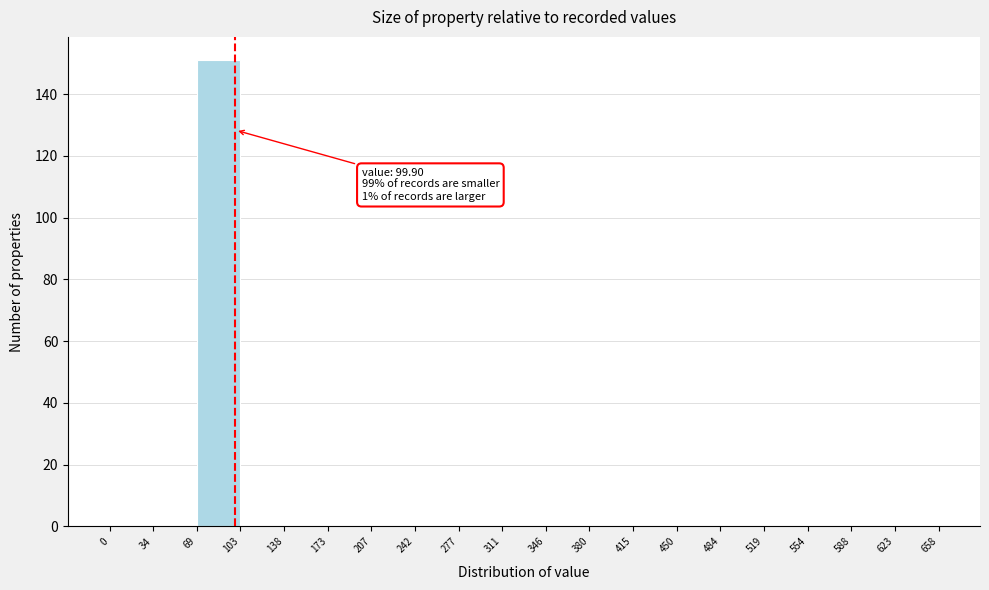

Over which range of the x-axis is the bar tallest?

69 to 103